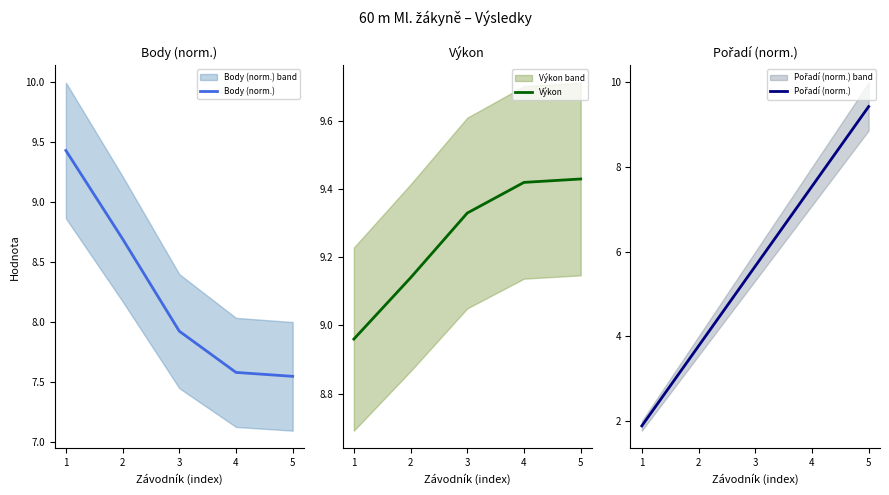

True or false: Body (norm.) and Výkon cross at least once.

True